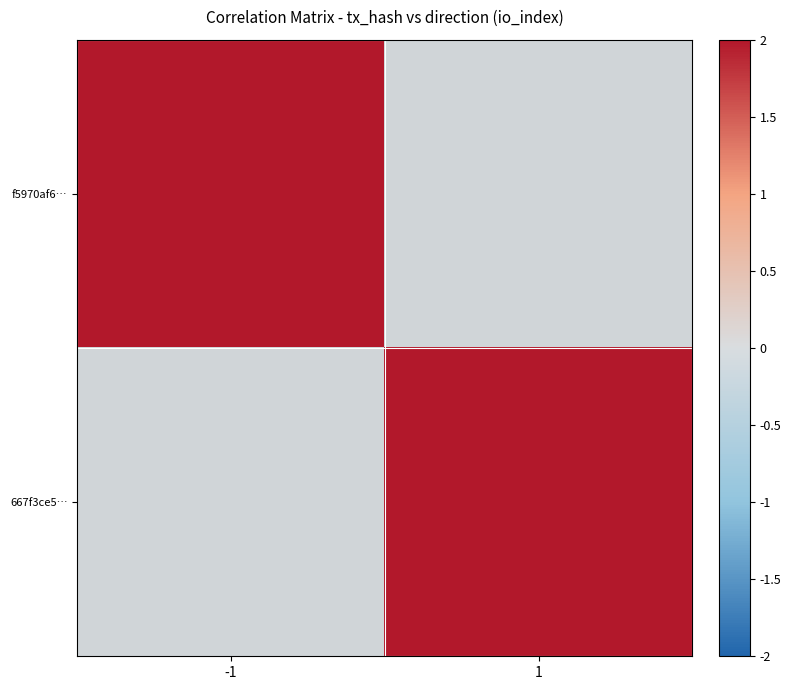

At how many categories does at least one series exceed 15?

1